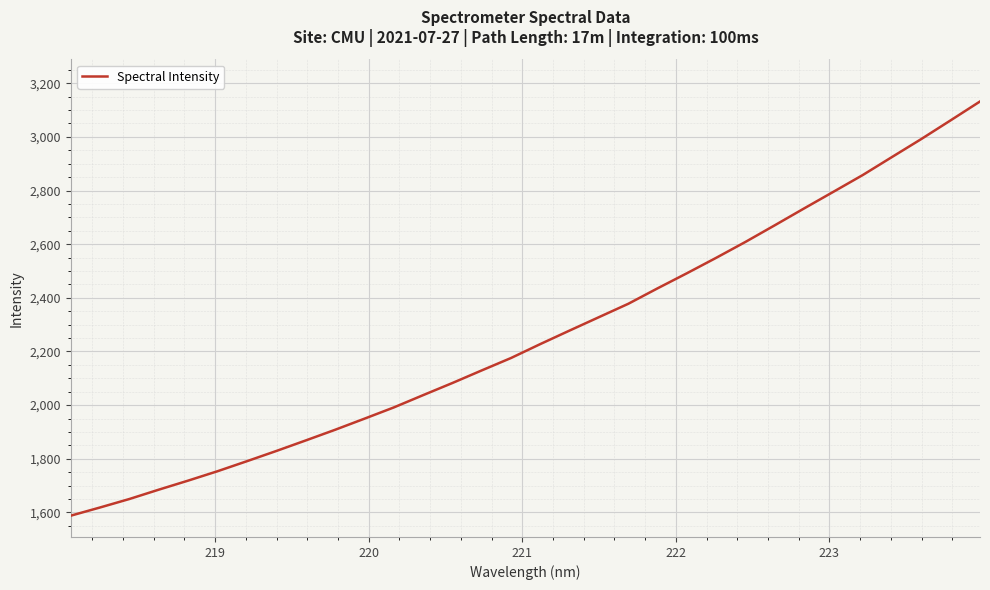

What is the smallest value displayed?

1587.9